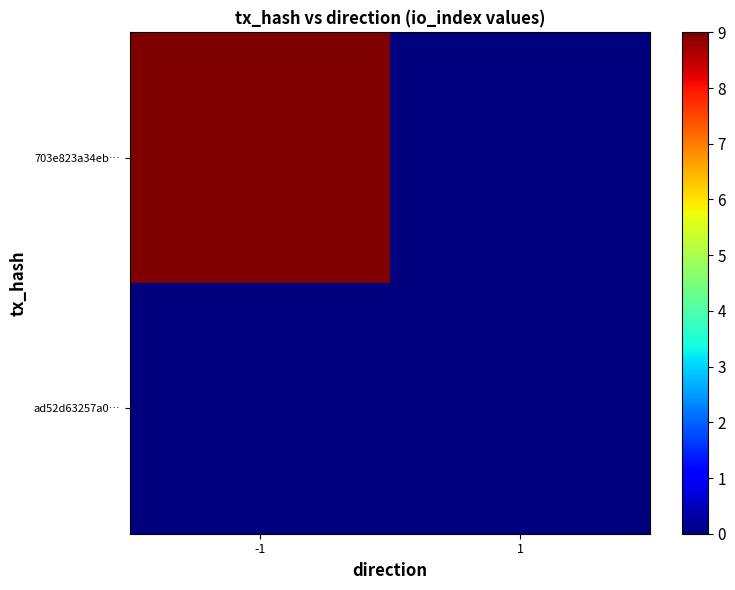

Which series has the widest spread of values?

703e823a34eb…